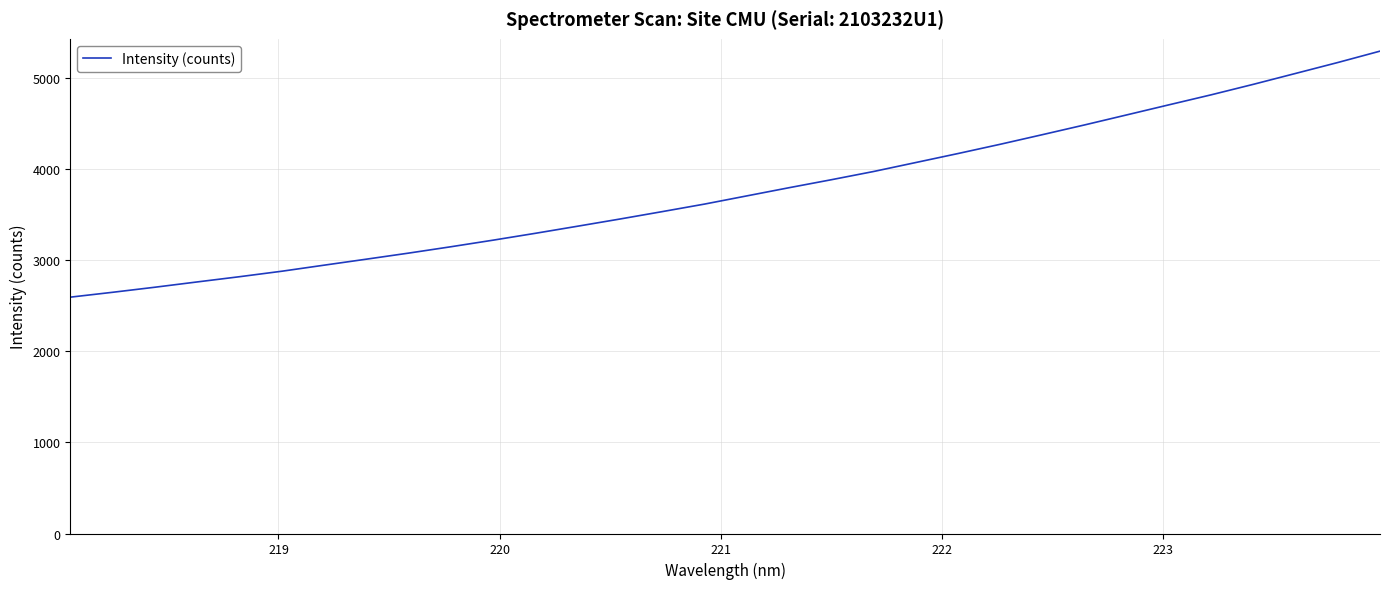

What is the difference between the maximum and minimum values?

2698.2